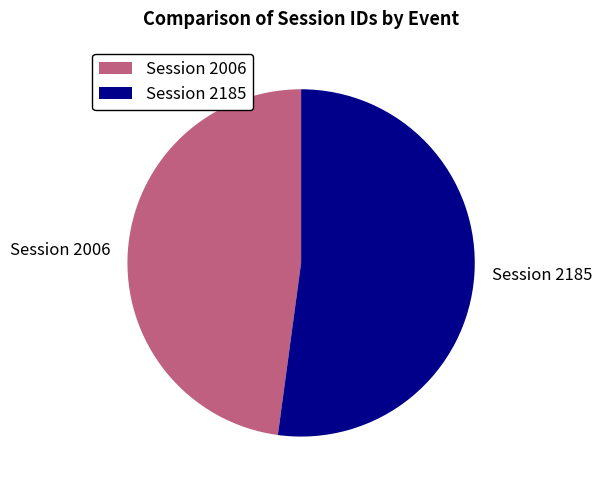

Count the number of slices in the pie.

2